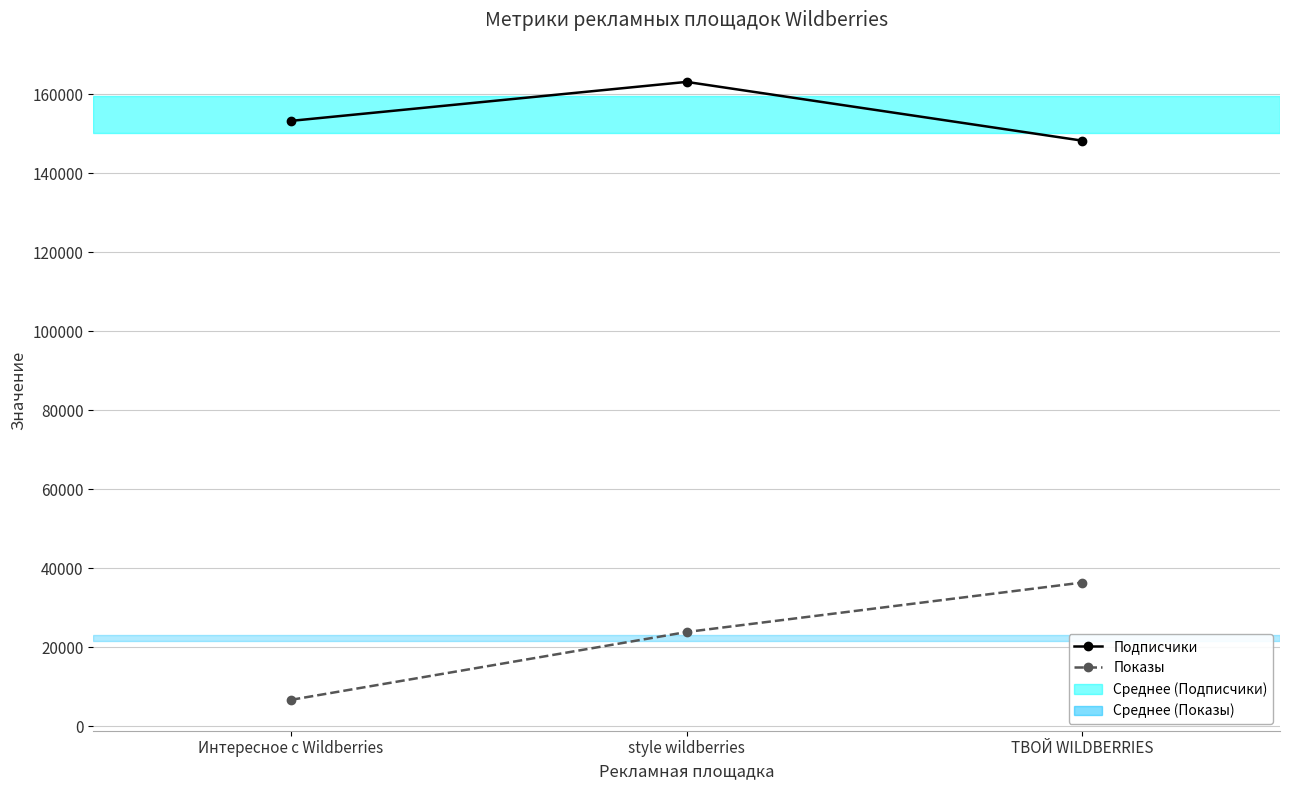

What is the minimum value shown in the chart?

6686